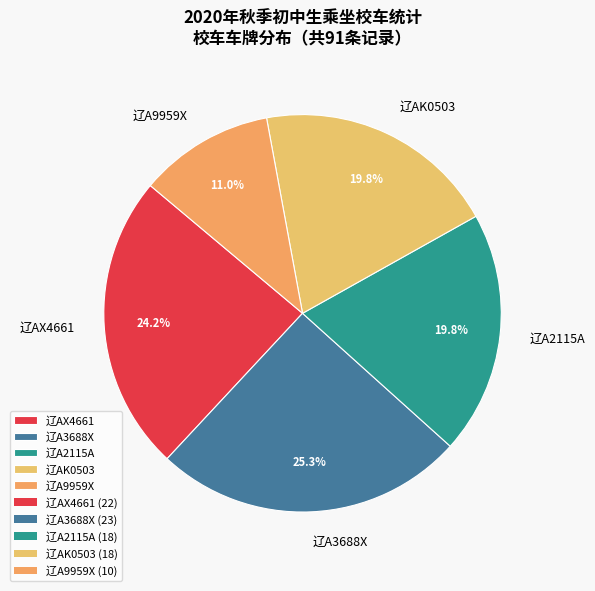

To the nearest percent, what percentage of the pie is 辽A9959X?

11%